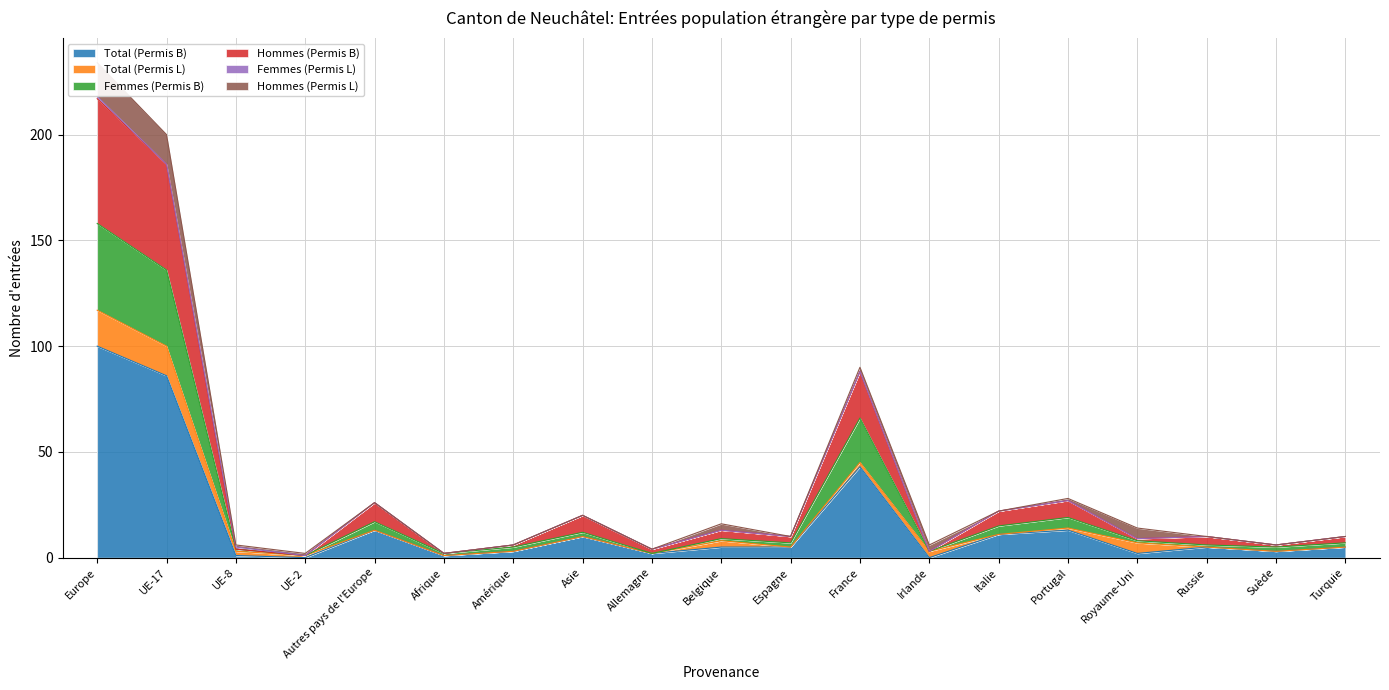

Between UE-8 and Suède, which series saw the biggest shift?

Total (Permis B)